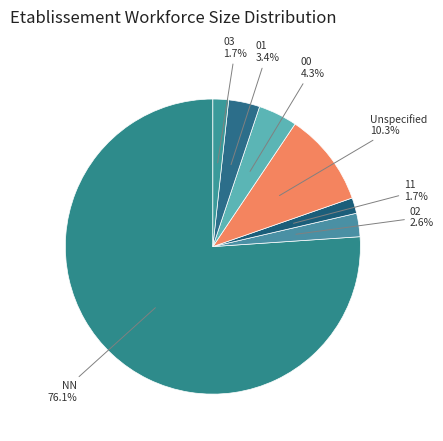

What percentage is the 01 slice, to the nearest percent?

3%